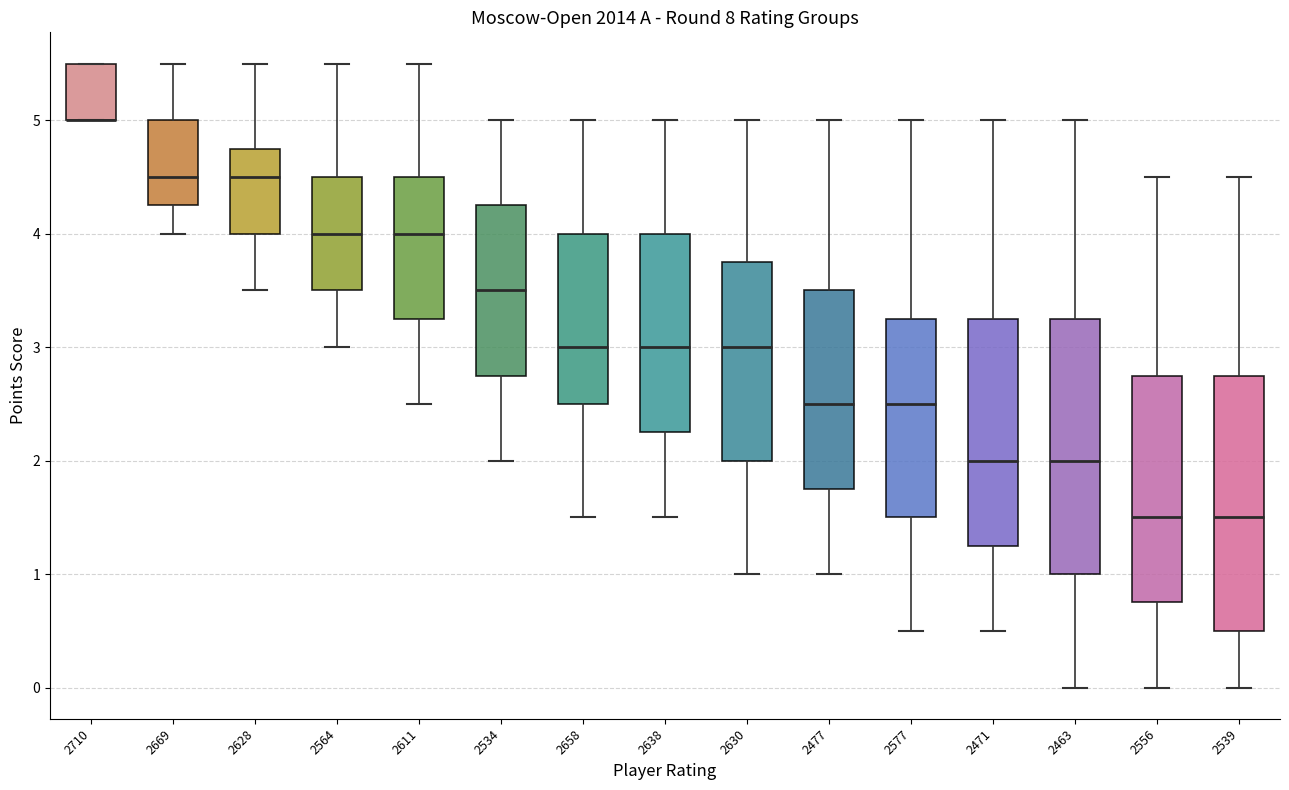

Where is the lower edge of the box at x = 2539 on the y-axis? The values are not printed on the chart, so give them approximately, as read against the axis.

0.5